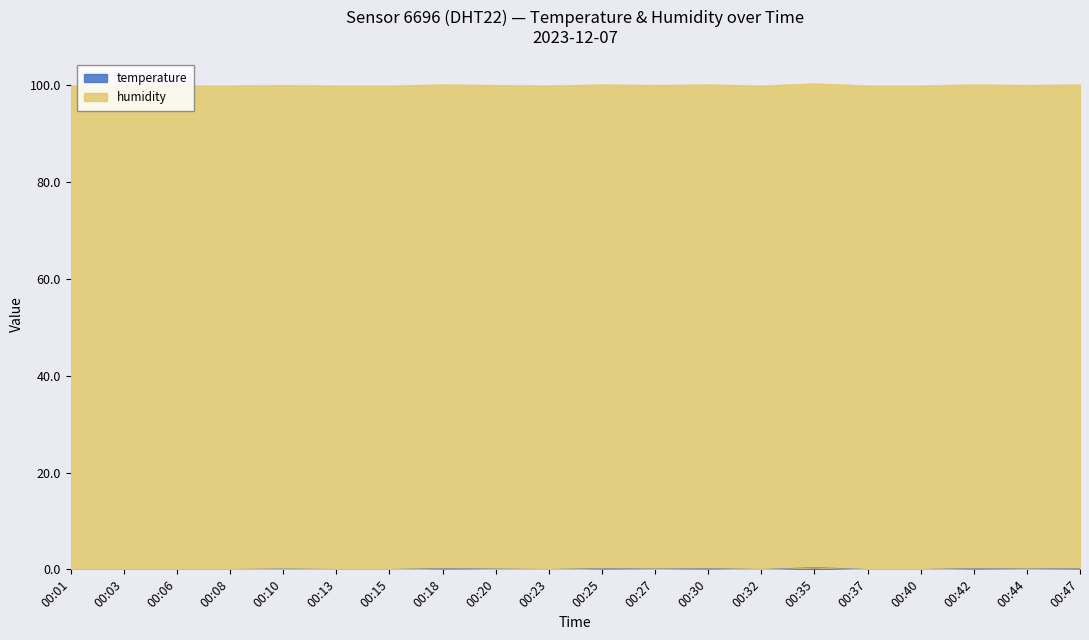

What value does the data have at 00:47?

100.1